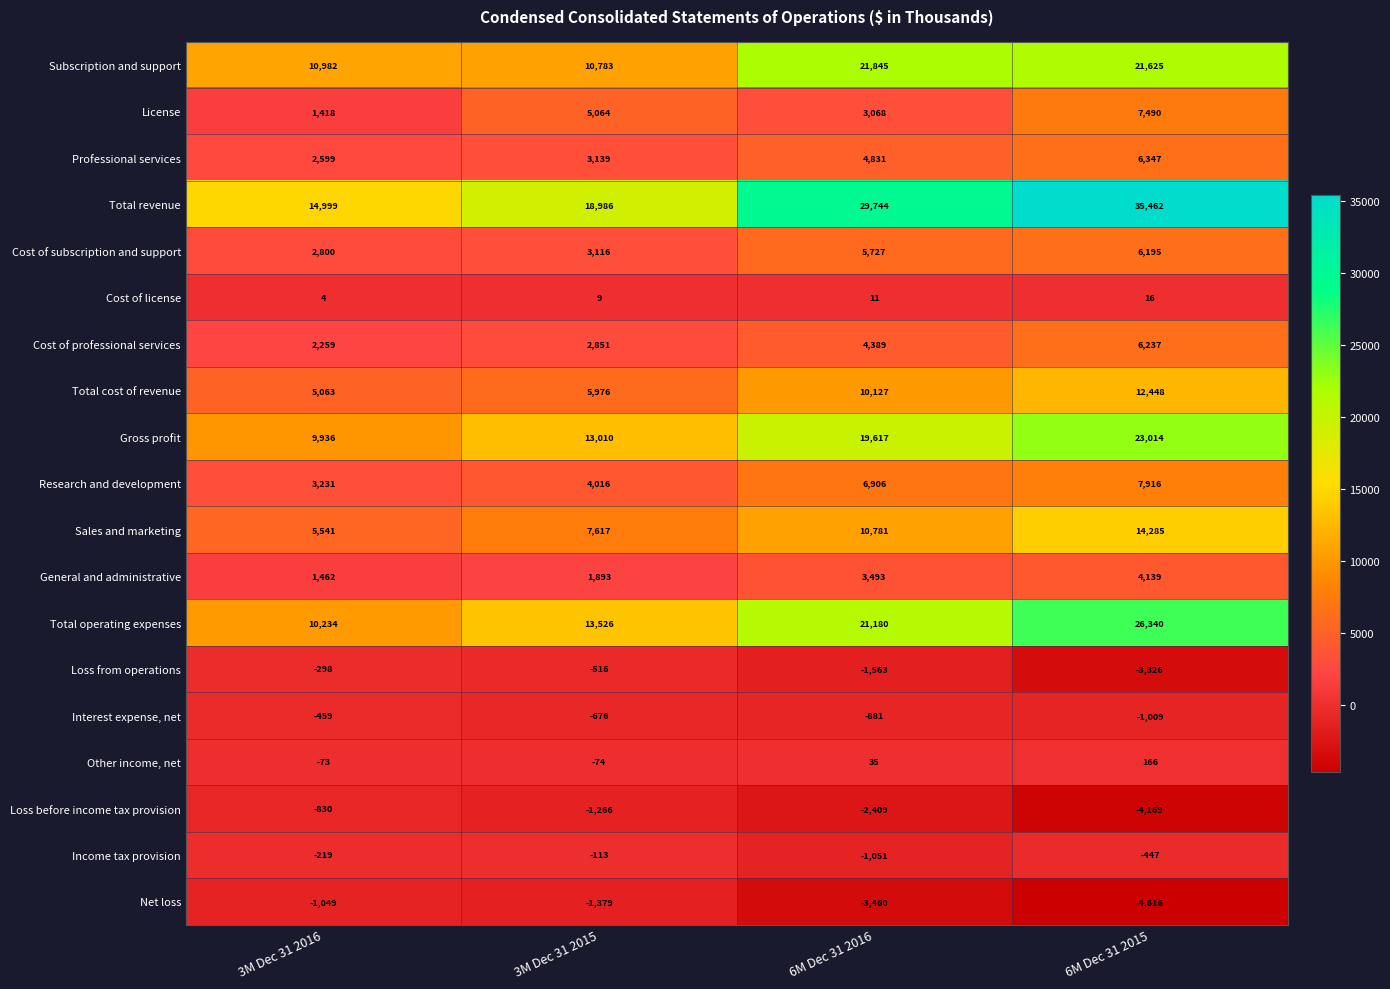

Which series has the largest total across all categories?

Total revenue